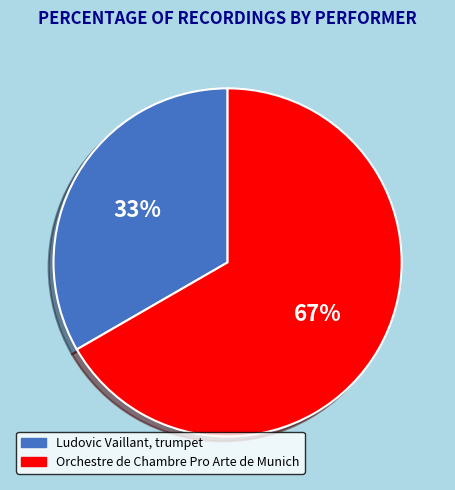

True or false: Orchestre de Chambre Pro Arte de Munich accounts for 67% of the total.

True